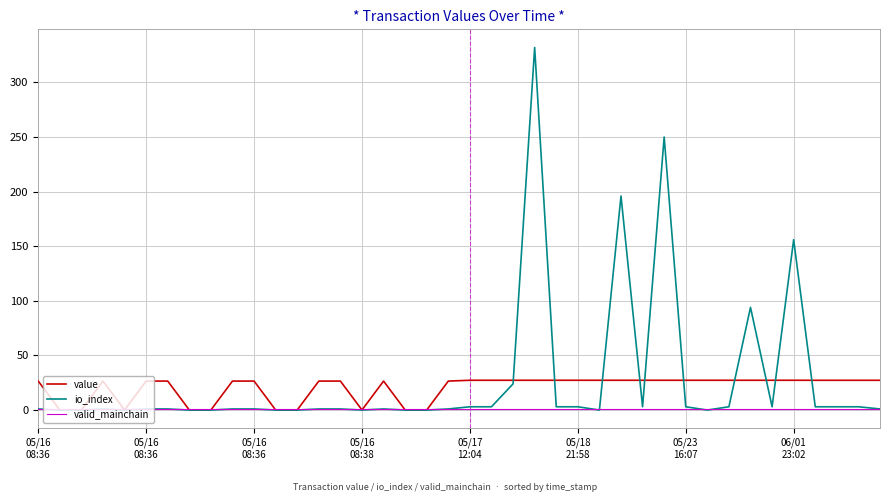

What is the highest value of the io_index series?

332.0